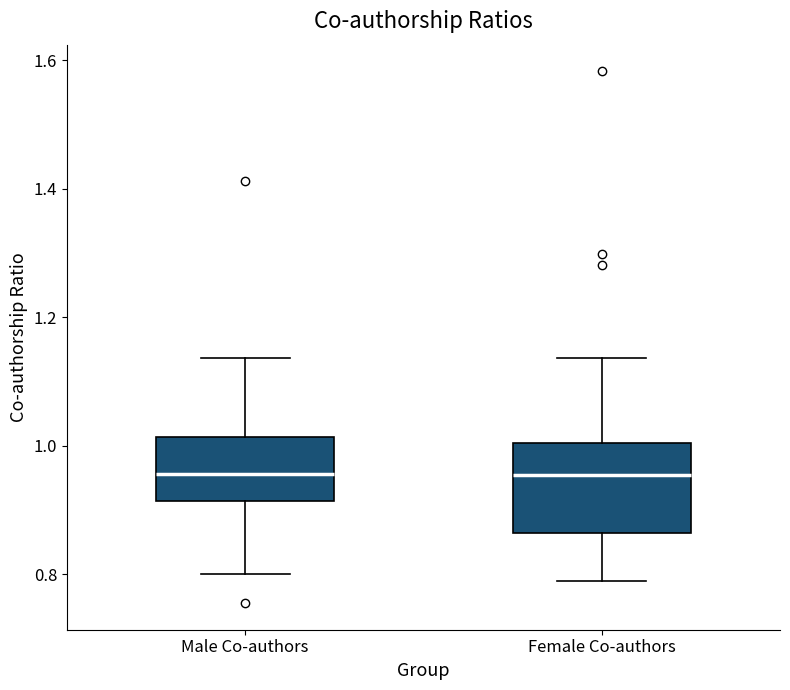

Reading left to right, transcribe this box plot: for each box, give where its median line is, the range the box spans, and where its two whiskers end, as read against the y-axis. The values are not printed on the chart, so give them approximately, as read against the axis.

Male Co-authors: median 0.96, box 0.92 to 1.02, whiskers 0.80 to 1.14
Female Co-authors: median 0.96, box 0.86 to 1.00, whiskers 0.78 to 1.14